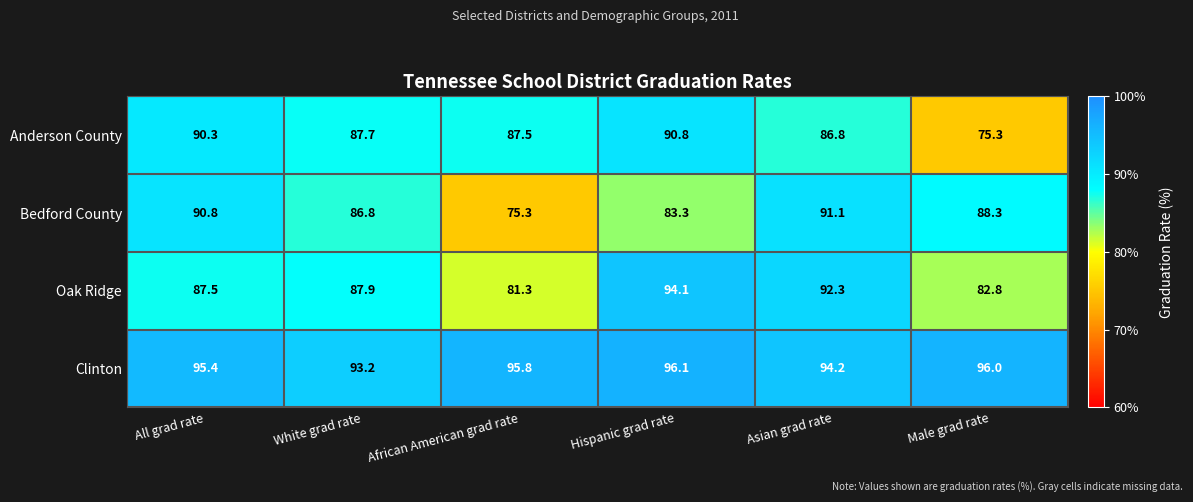

How many categories are shown in the chart?

6